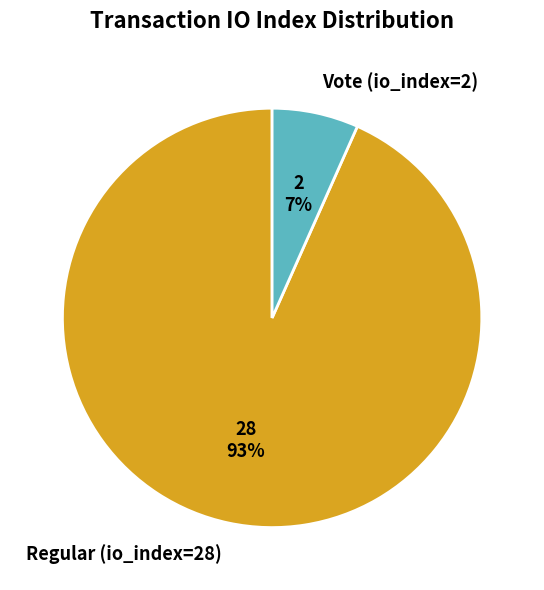

To the nearest percent, what is the average slice percentage?

50%